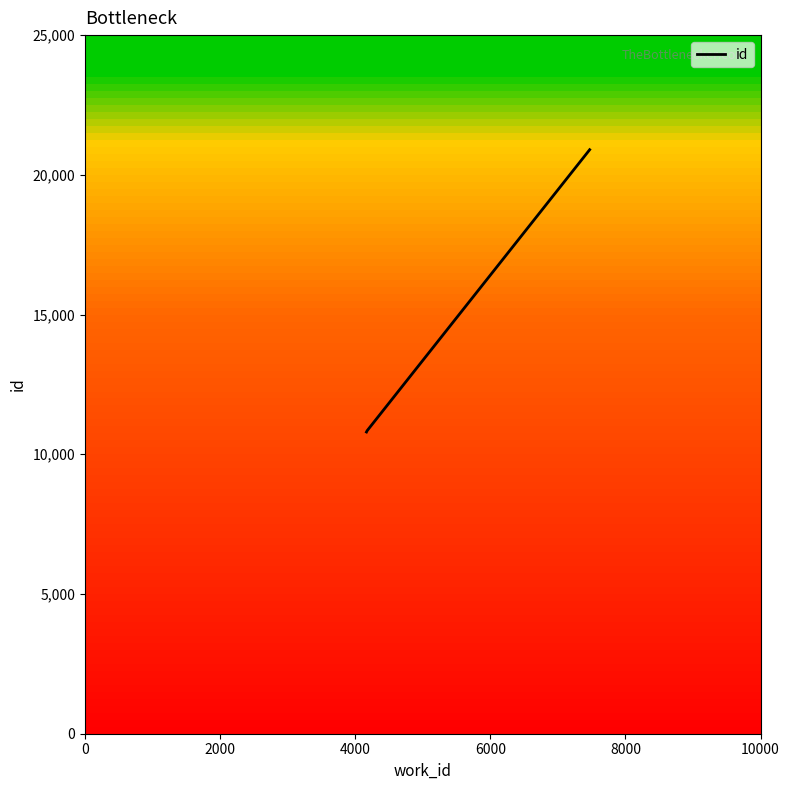

What is the sum of all values?

42544